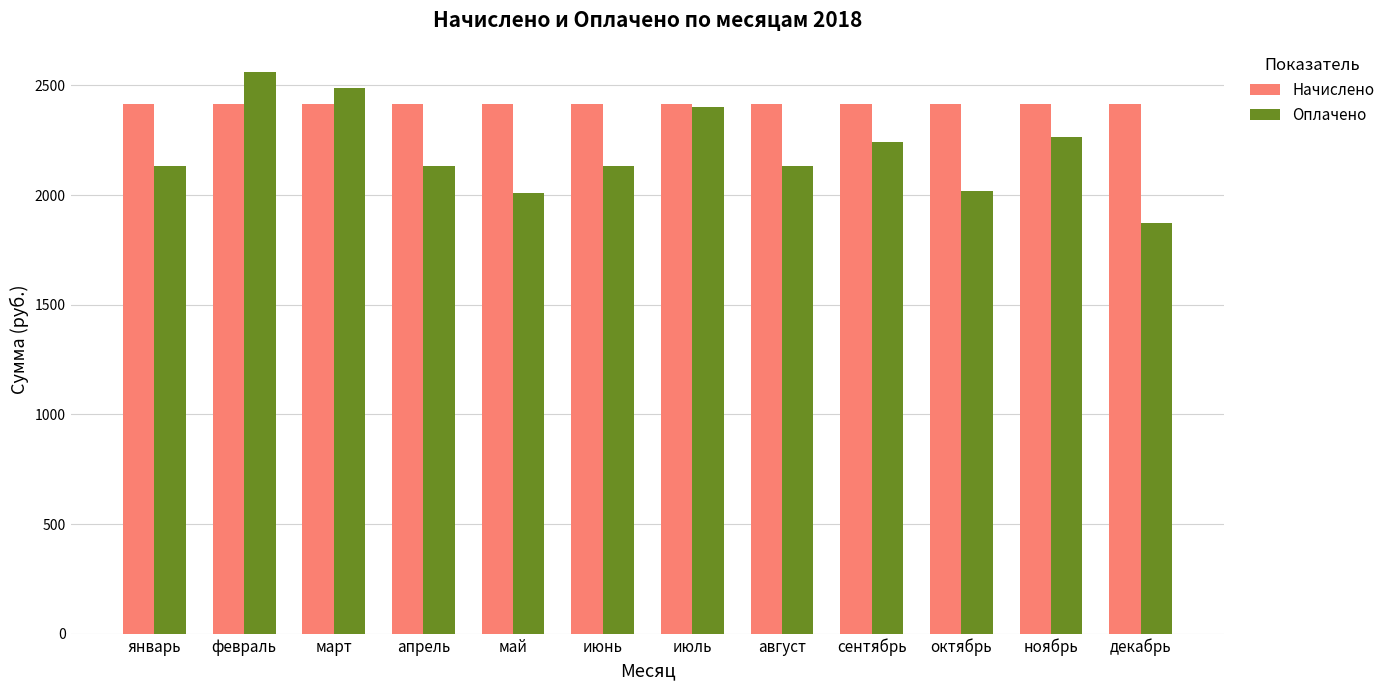

How many groups of bars are there?

12